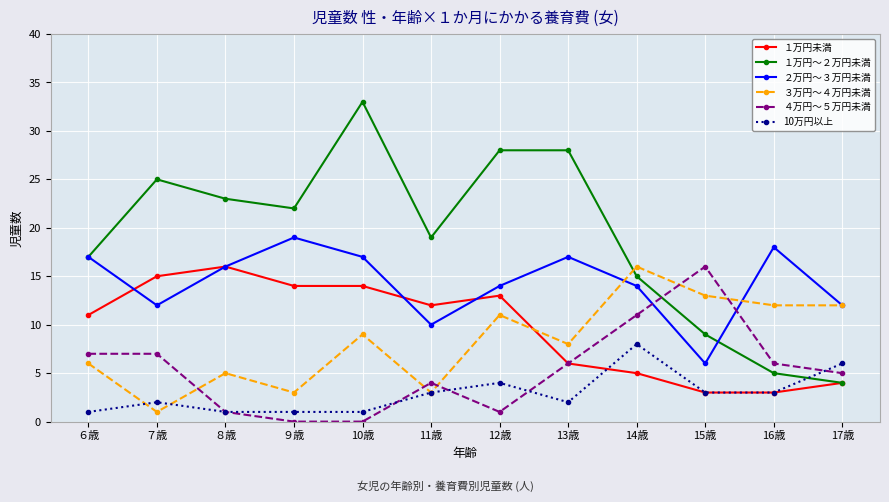

How many lines are shown in the chart?

6